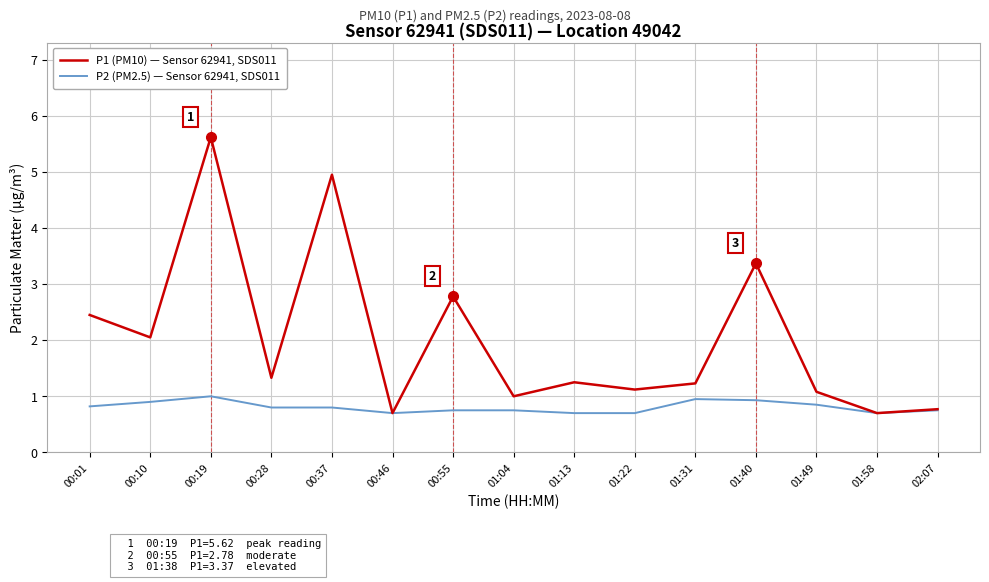

What is the greatest value displayed?

5.6